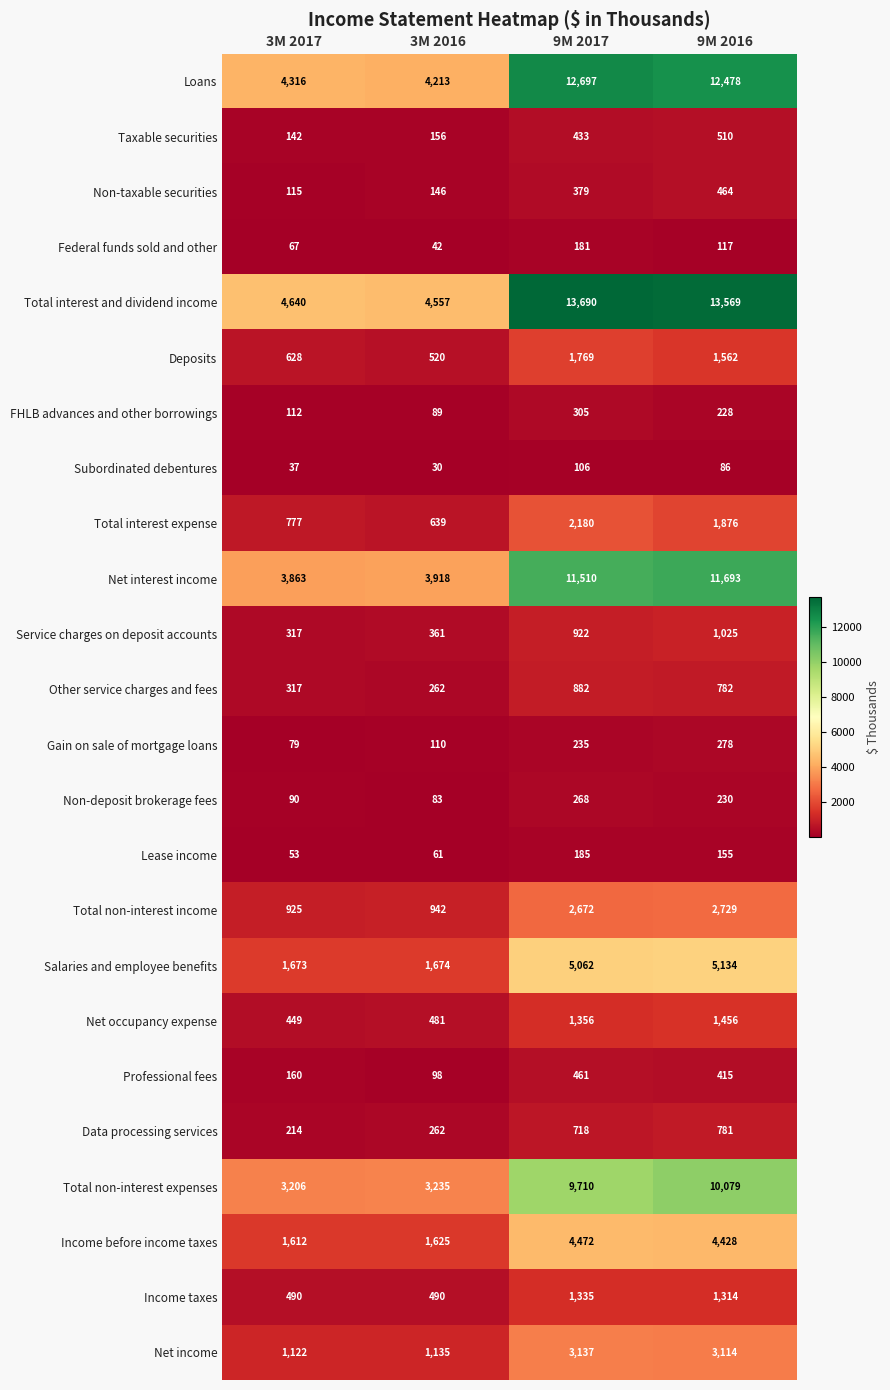

Which category has the lowest value across all series?

3M 2016